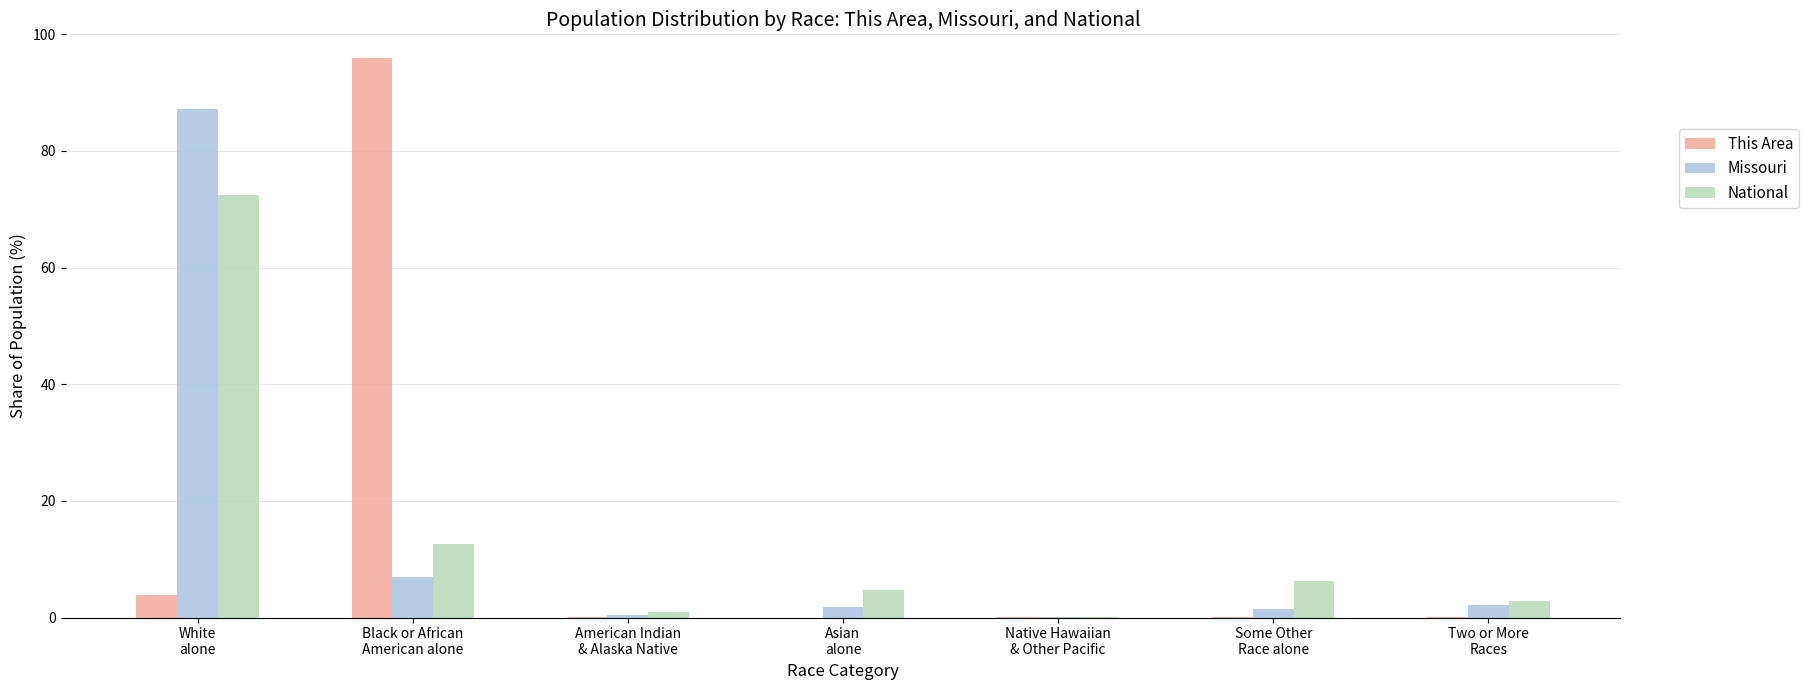

What is the maximum value for This Area?

96.0